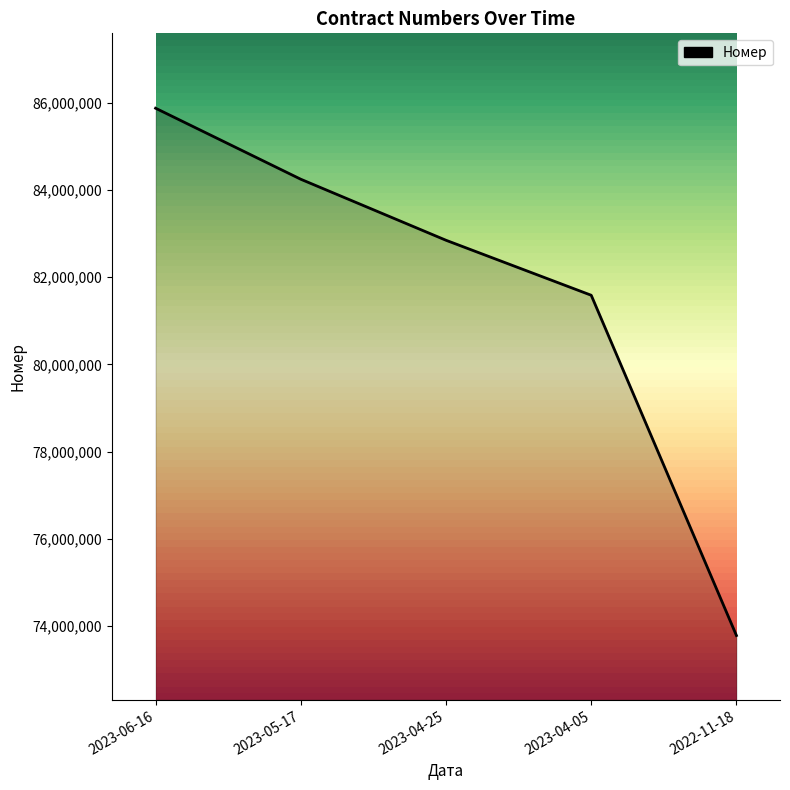

List the labels in order of value, smallest first.

2022-11-18, 2023-04-05, 2023-04-25, 2023-05-17, 2023-06-16